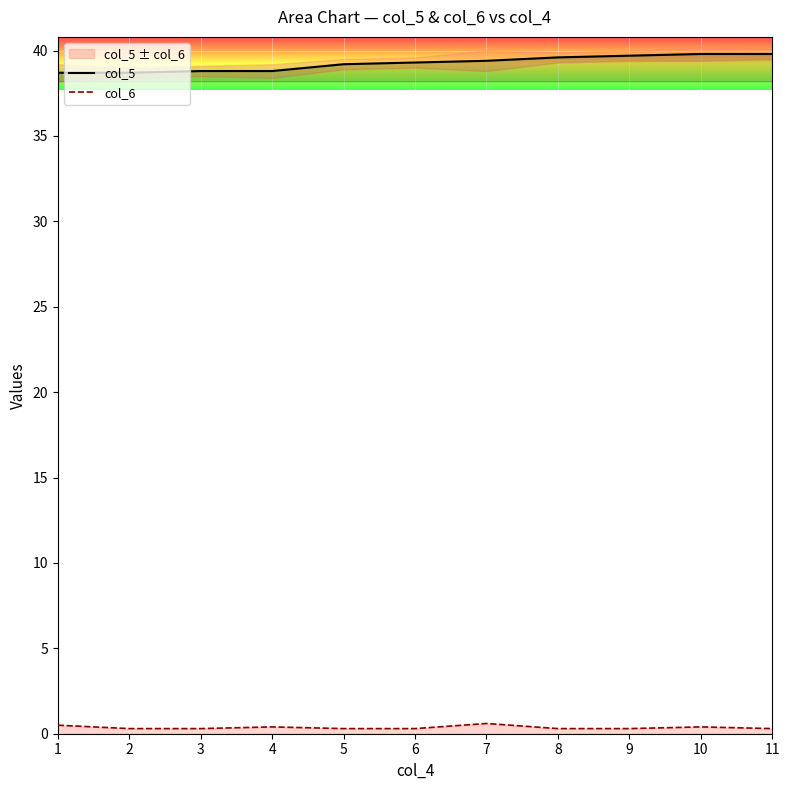

How many lines are shown in the chart?

2